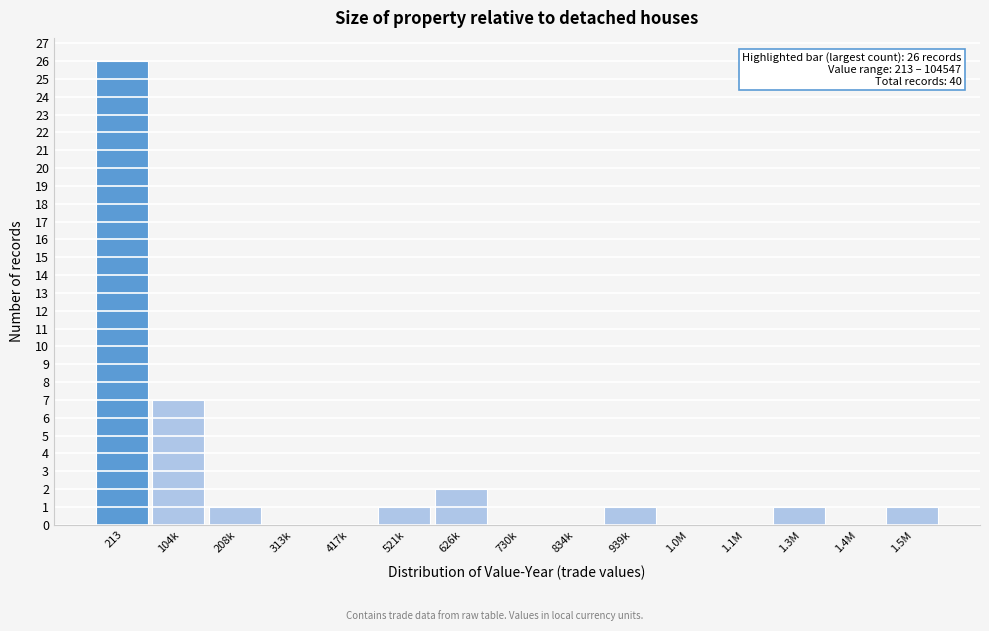

Reading left to right, list all the values displayed in this chart.

213=26	104k=7	208k=1	313k=0	417k=0	521k=1	626k=2	730k=0	834k=0	939k=1	1.0M=0	1.1M=0	1.3M=1	1.4M=0	1.5M=1